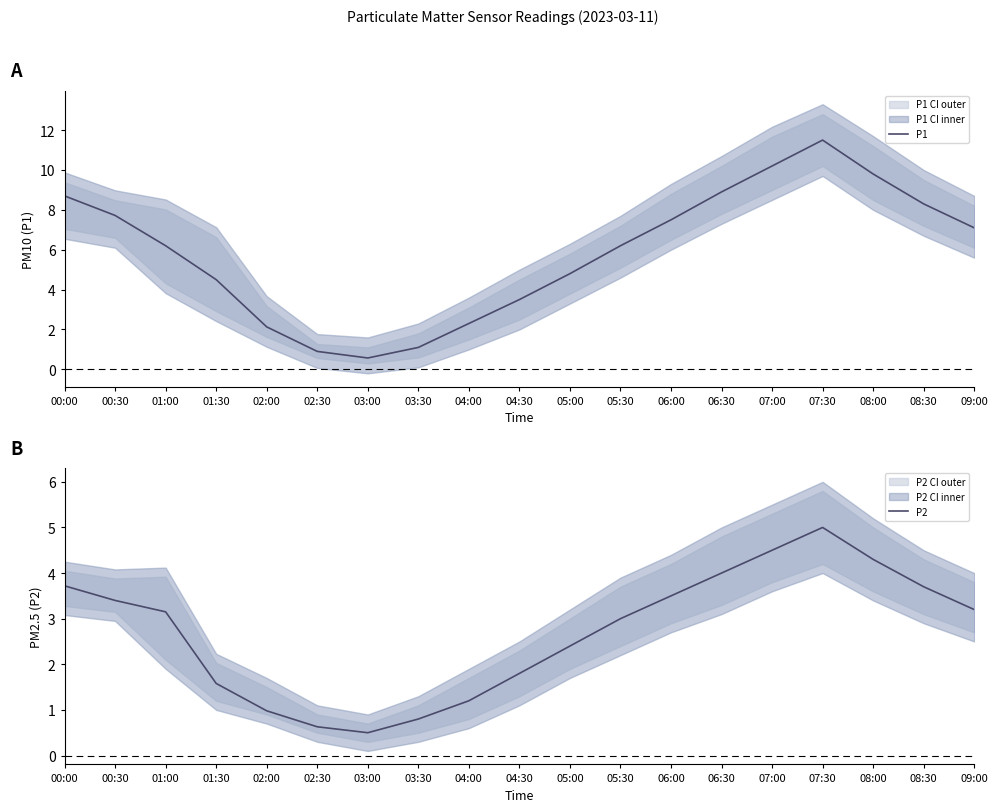

True or false: P1 and P2 intersect in this chart.

False